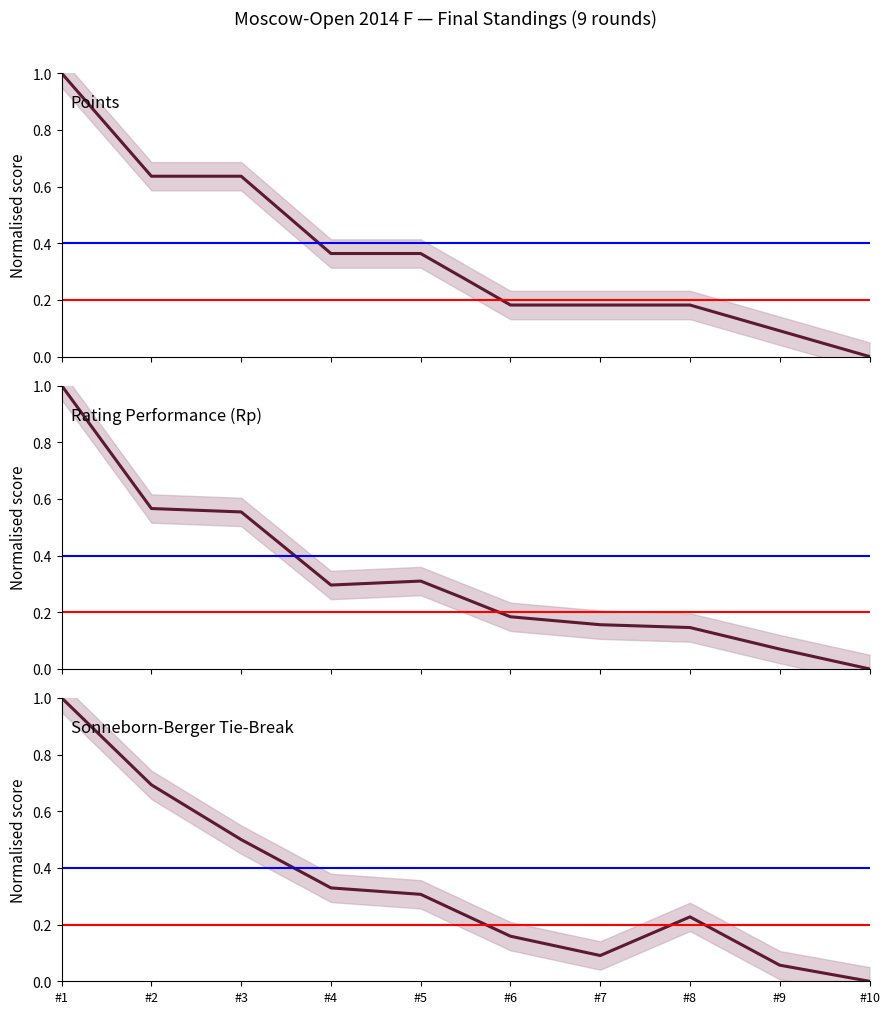

What is the sum of all SB Tie-Break values?

3.4